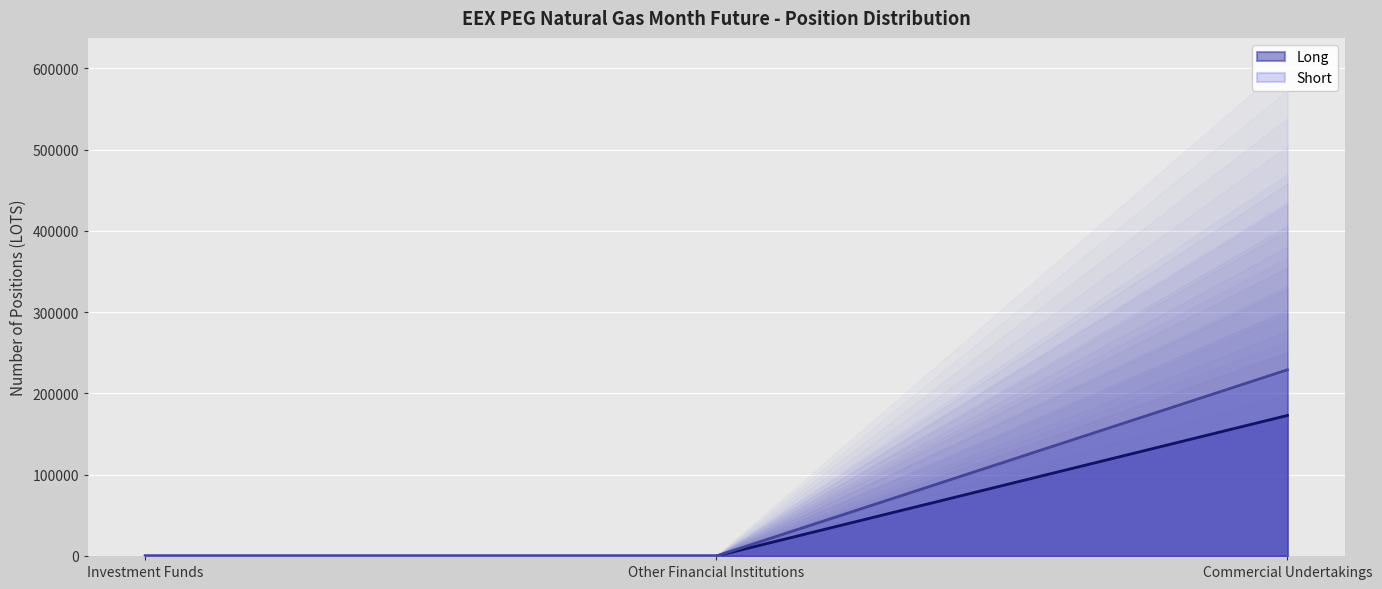

At Other Financial Institutions, list the series in order from smallest to largest.

Long, Short